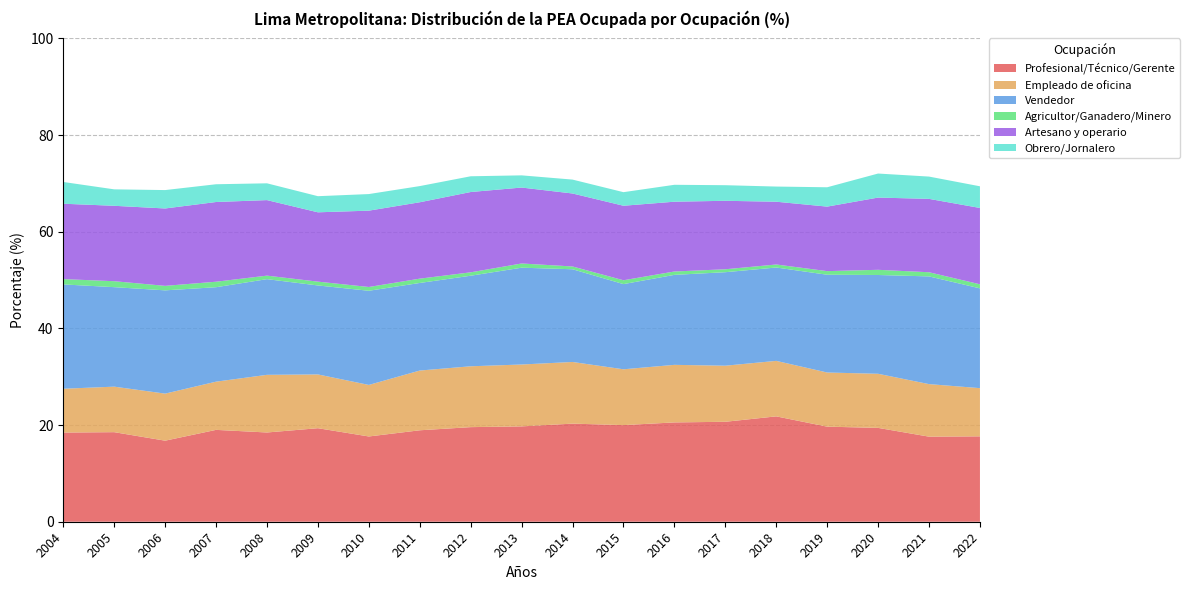

Reading left to right, list all the values displayed in this chart.

Profesional/Técnico/Gerente: 18.4	18.5	16.8	19.0	18.5	19.4	17.6	18.9	19.6	19.7	20.3	20.0	20.5	20.7	21.8	19.7	19.4	17.6	17.7
Empleado de oficina: 9.1	9.4	9.7	10.0	11.9	11.1	10.7	12.4	12.6	12.8	12.8	11.5	11.9	11.6	11.5	11.2	11.2	10.9	10.0
Vendedor: 21.6	20.6	21.4	19.5	19.8	18.4	19.5	18.1	18.7	20.0	19.2	17.6	18.6	19.3	19.3	20.2	20.4	22.3	20.6
Agricultor/Ganadero/Minero: 1.1	1.2	0.9	1.1	0.7	0.8	0.8	0.9	0.7	0.9	0.6	0.8	0.7	0.6	0.6	0.7	1.1	0.9	0.8
Artesano y operario: 15.6	15.6	16.0	16.5	15.6	14.3	15.8	15.8	16.6	15.7	15.1	15.4	14.4	14.2	13.0	13.3	14.9	15.2	15.8
Obrero/Jornalero: 4.5	3.4	3.8	3.7	3.5	3.3	3.4	3.3	3.3	2.5	2.9	2.8	3.5	3.2	3.1	4.0	5.0	4.6	4.5